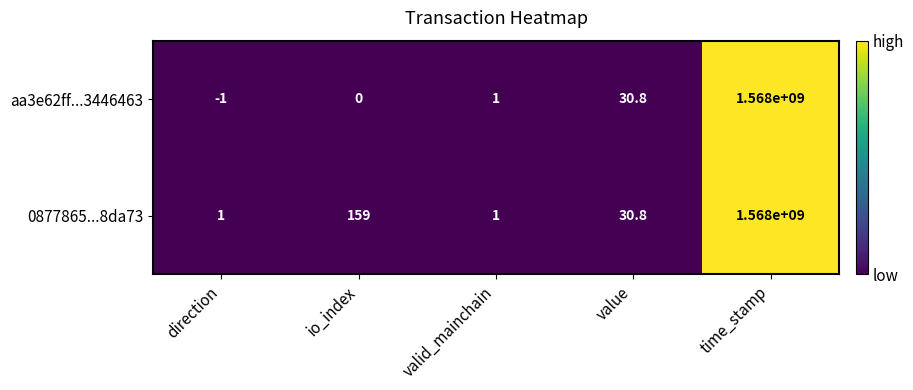

Rank the series at direction from highest to lowest value.

0877865...8da73, aa3e62ff...3446463